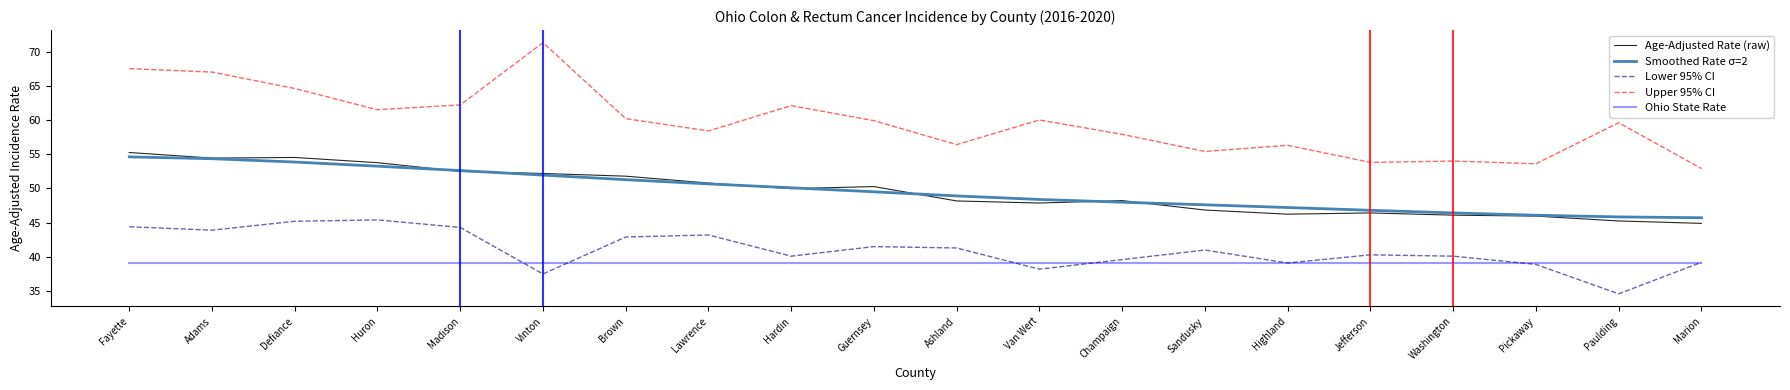

What is the difference between the maximum and second lowest values in the Age-Adjusted Rate (raw) series?

10.0